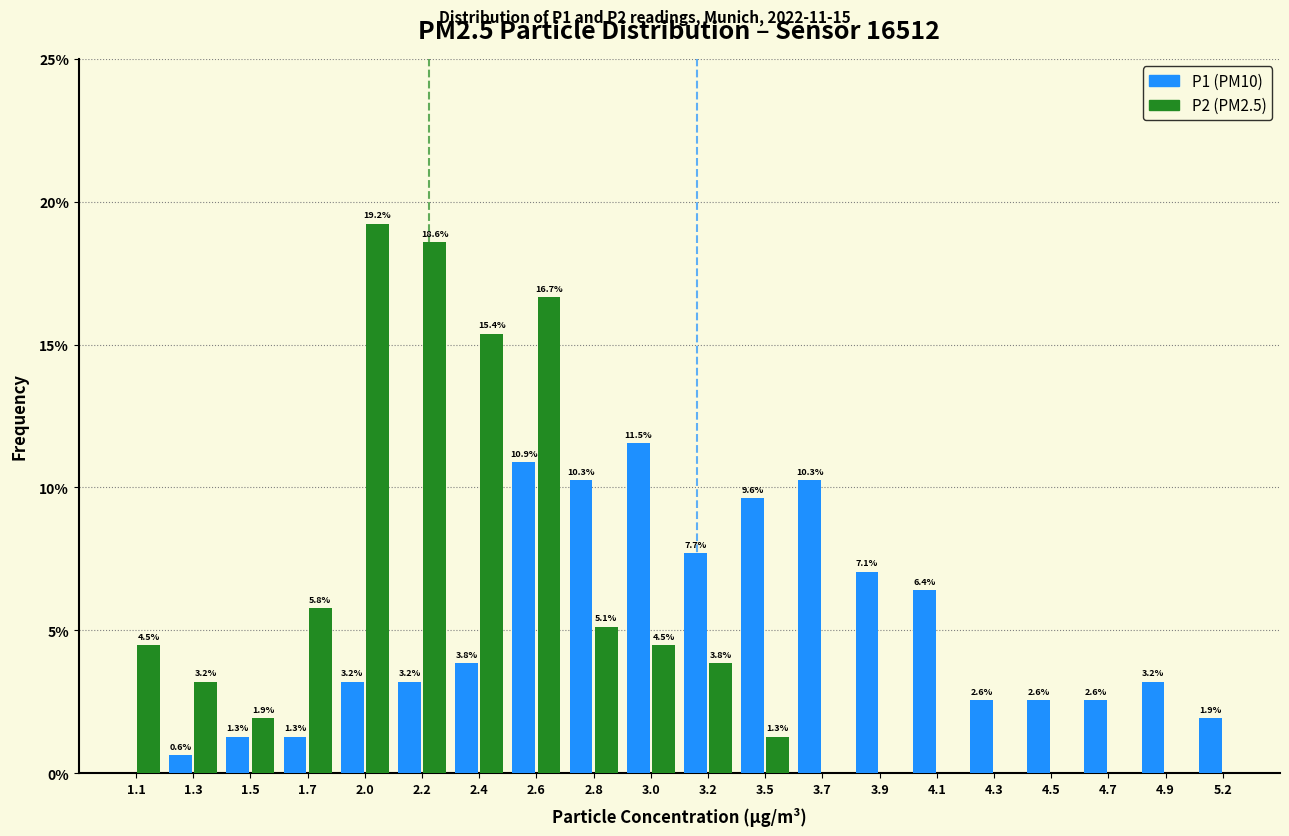

Reading right to left, what are all the values shown in this chart?

P1: 5.2=1.9	4.9=3.2	4.7=2.6	4.5=2.6	4.3=2.6	4.1=6.4	3.9=7.1	3.7=10.3	3.5=9.6	3.2=7.7	3.0=11.5	2.8=10.3	2.6=10.9	2.4=3.8	2.2=3.2	2.0=3.2	1.7=1.3	1.5=1.3	1.3=0.6	1.1=0.0
P2: 5.2=0.0	4.9=0.0	4.7=0.0	4.5=0.0	4.3=0.0	4.1=0.0	3.9=0.0	3.7=0.0	3.5=1.3	3.2=3.8	3.0=4.5	2.8=5.1	2.6=16.7	2.4=15.4	2.2=18.6	2.0=19.2	1.7=5.8	1.5=1.9	1.3=3.2	1.1=4.5